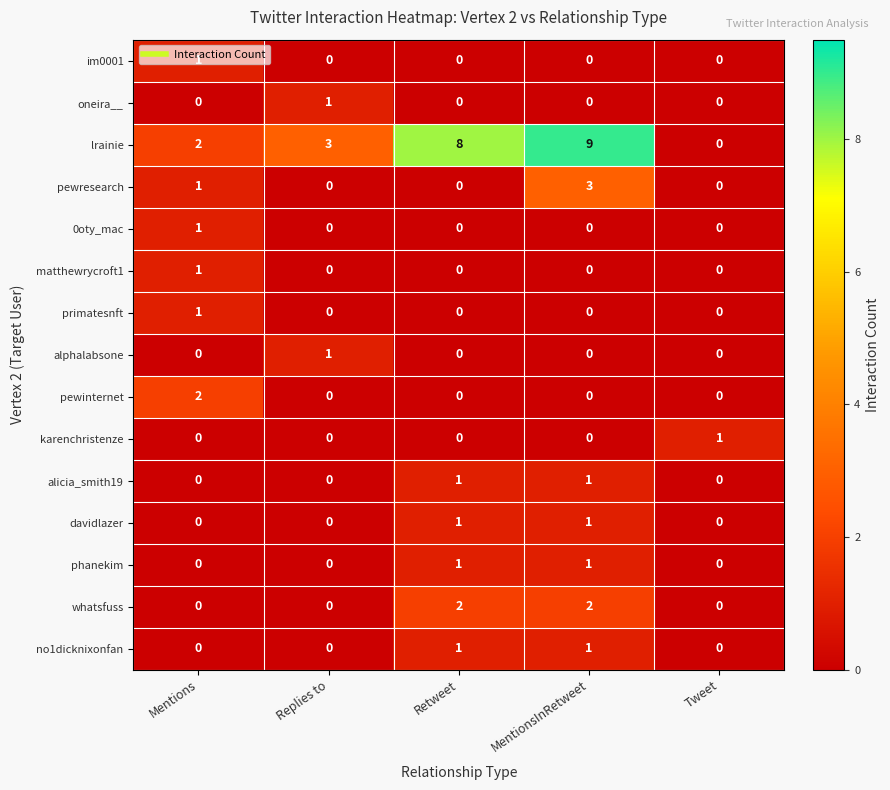

Count the number of data series in this chart.

15